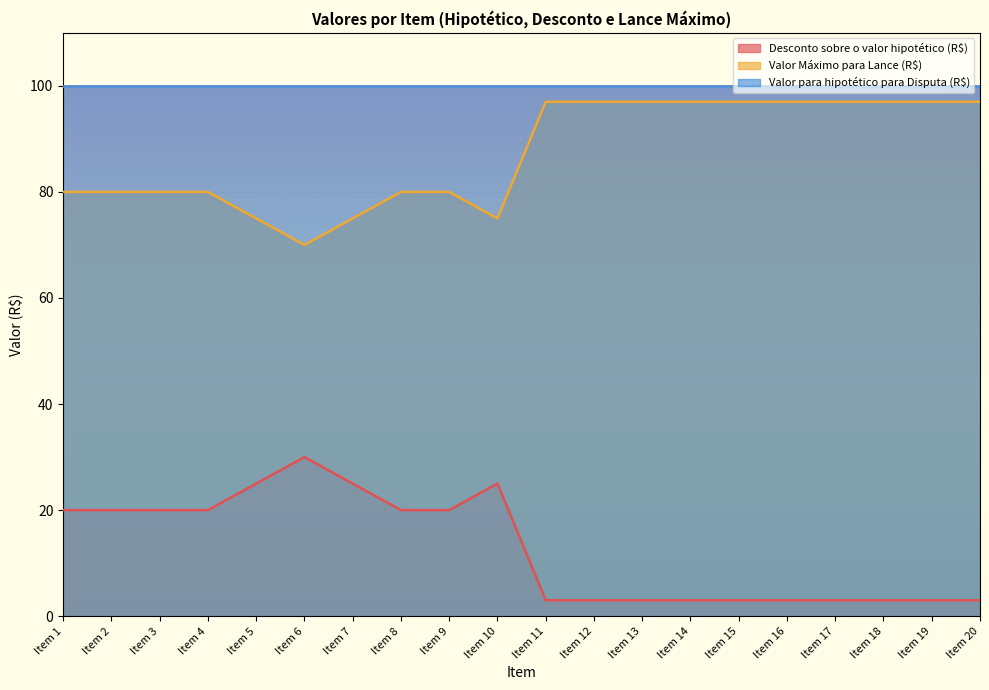

Which series has the largest total across all categories?

Valor para hipotético para Disputa (R$)